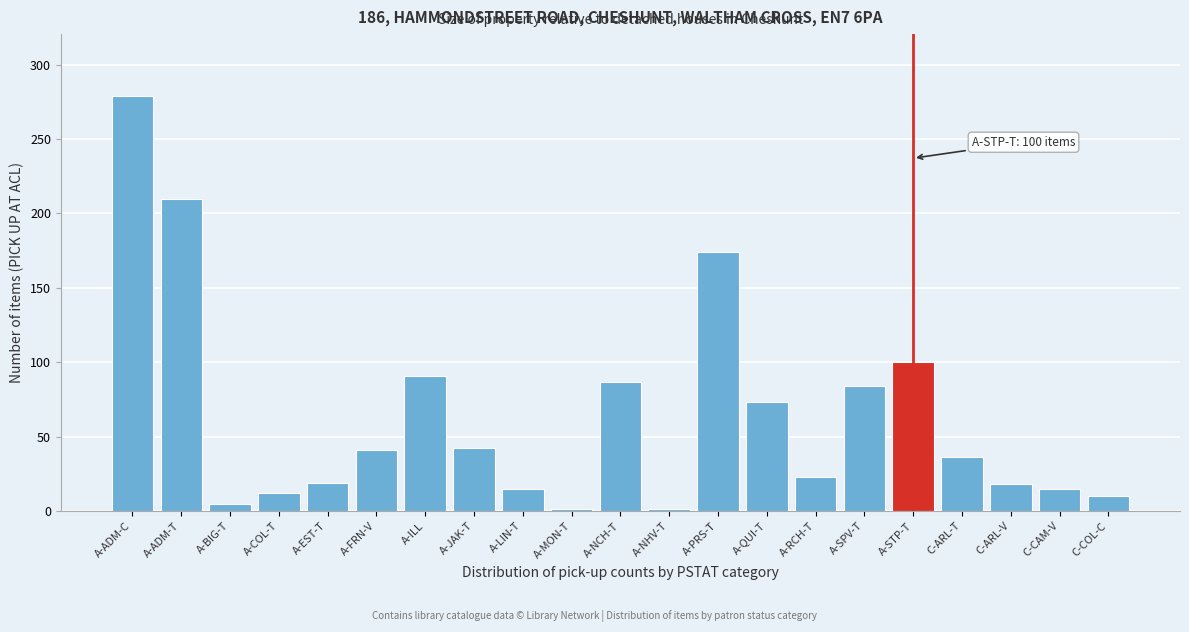

True or false: the data shows 59 at A-FRN-V.

False